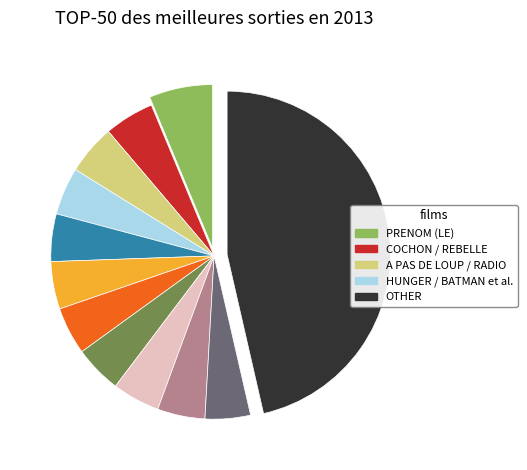

Is there any slice that represents more than half of the pie?

No